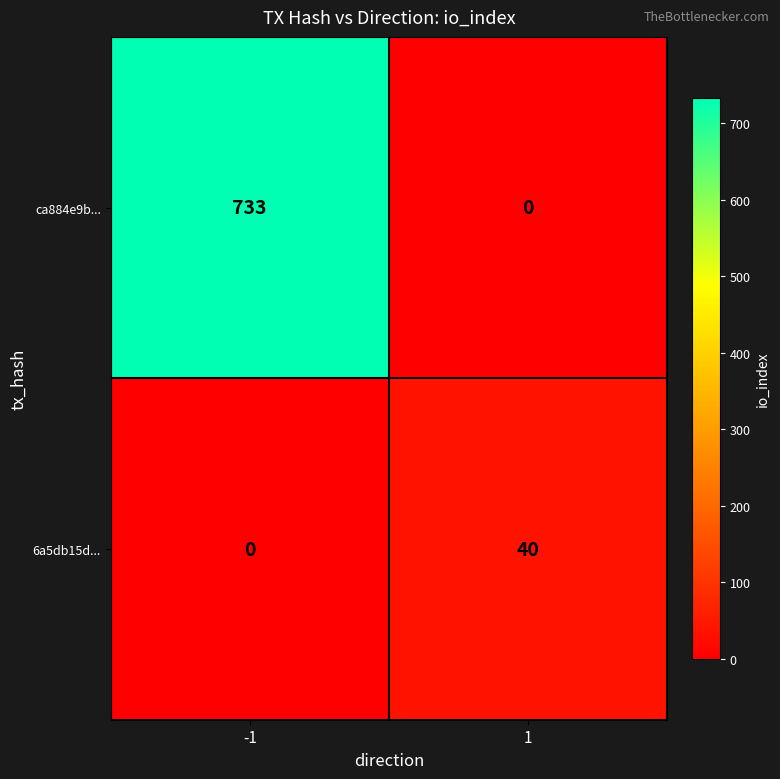

What value does the ca884e9b... series have at -1, to the nearest 100?

700